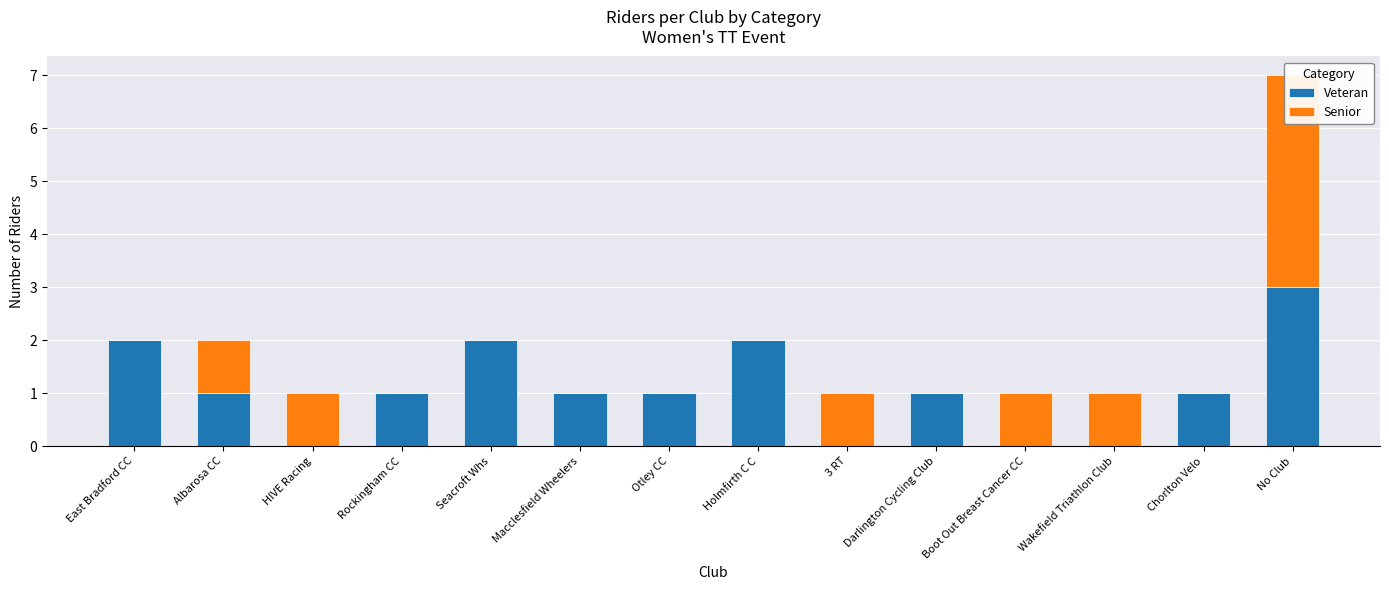

List the series in order of their peak value, highest first.

Senior, Veteran